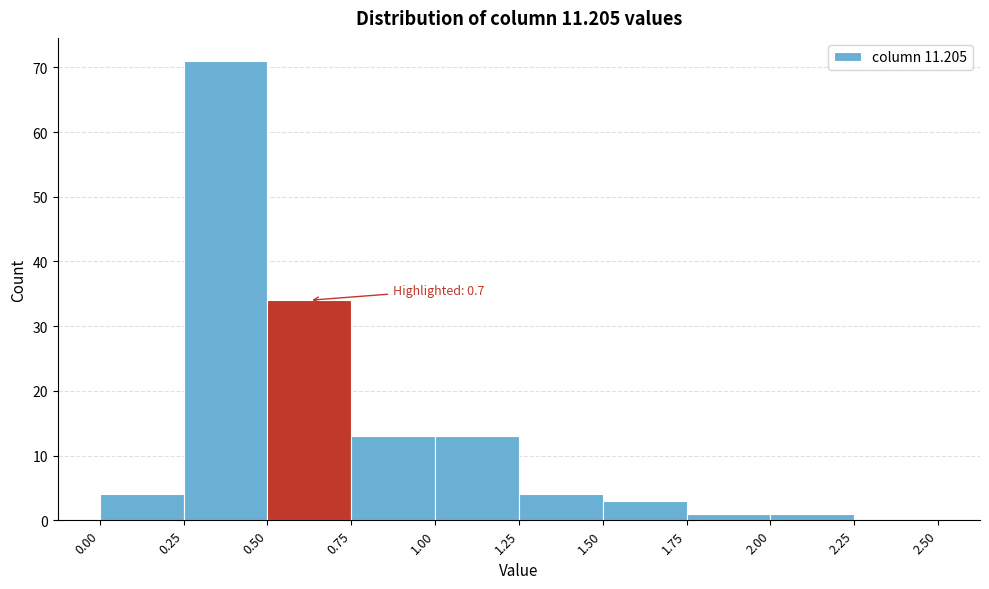

Over which range of the x-axis is the bar tallest?

0.25 to 0.50